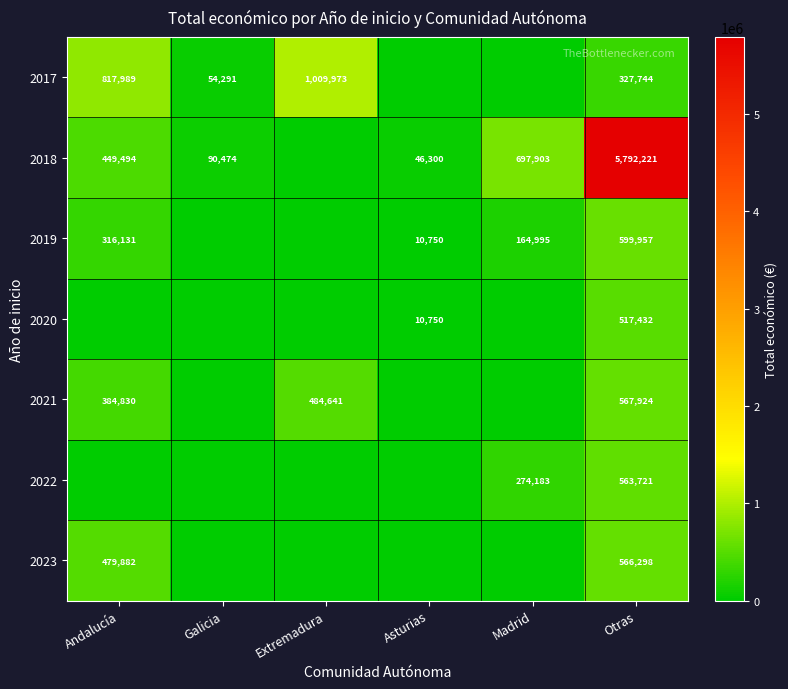

The value of 2020 at Otras is 889621. True or false?

False